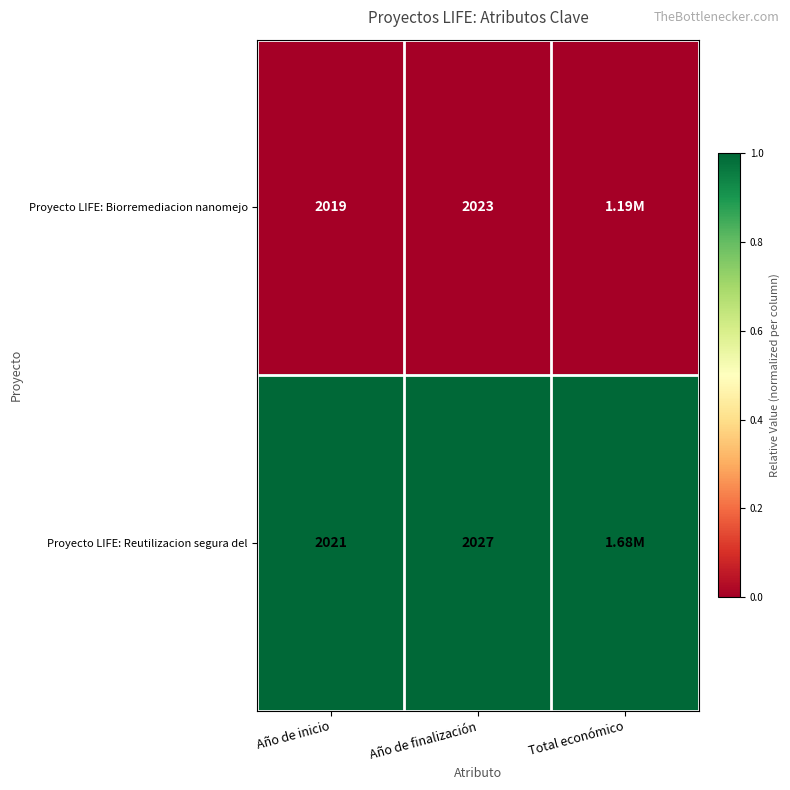

Is the value of Proyecto LIFE: Biorremediacion nanomejo at Año de finalización greater than the value of Proyecto LIFE: Reutilizacion segura del at Año de inicio?

Yes